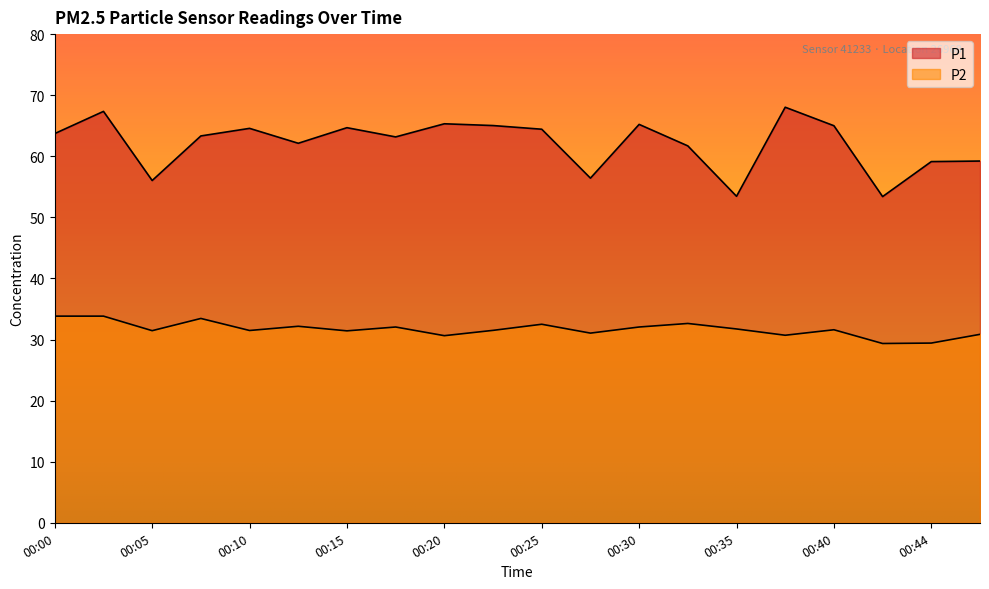

What is the greatest value displayed?

68.0